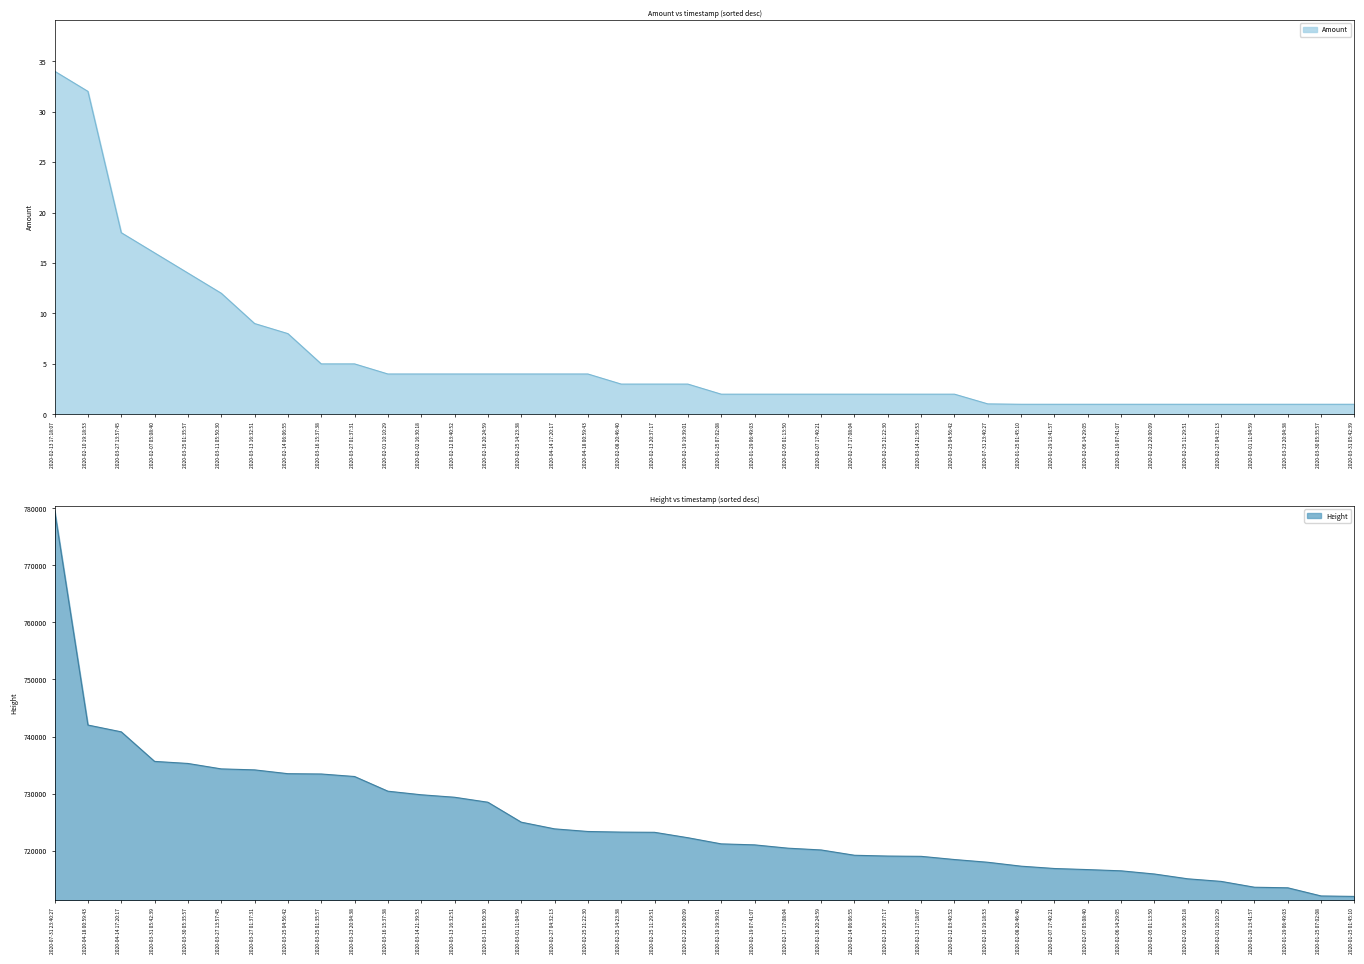

Is it true that Amount equals 1.5 at 2020-02-16 20:24:59?

False